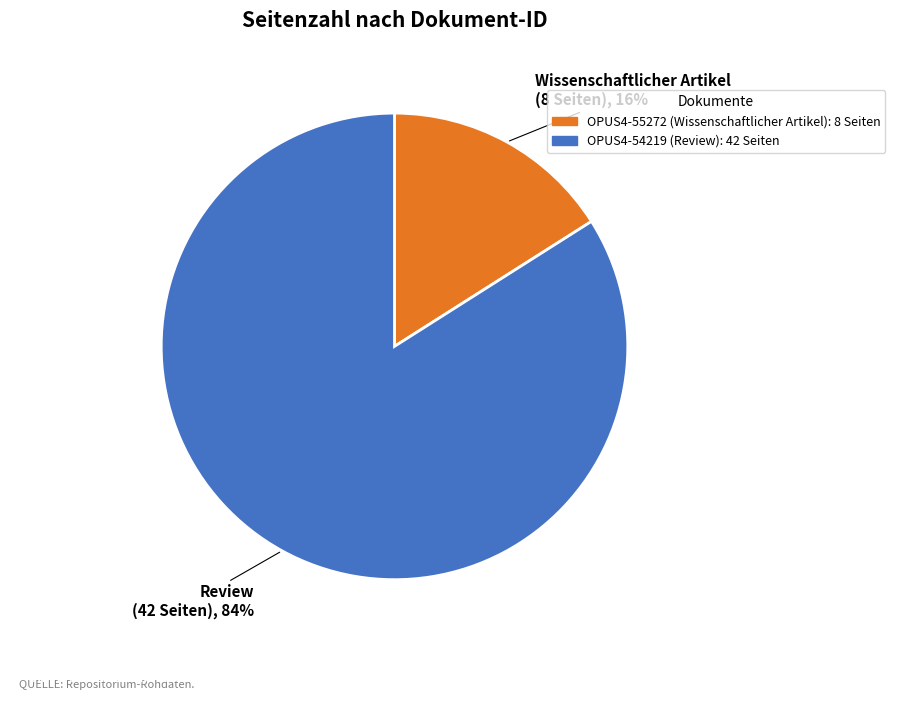

Combined, do OPUS4-55272 and OPUS4-54219 account for over 50%?

Yes